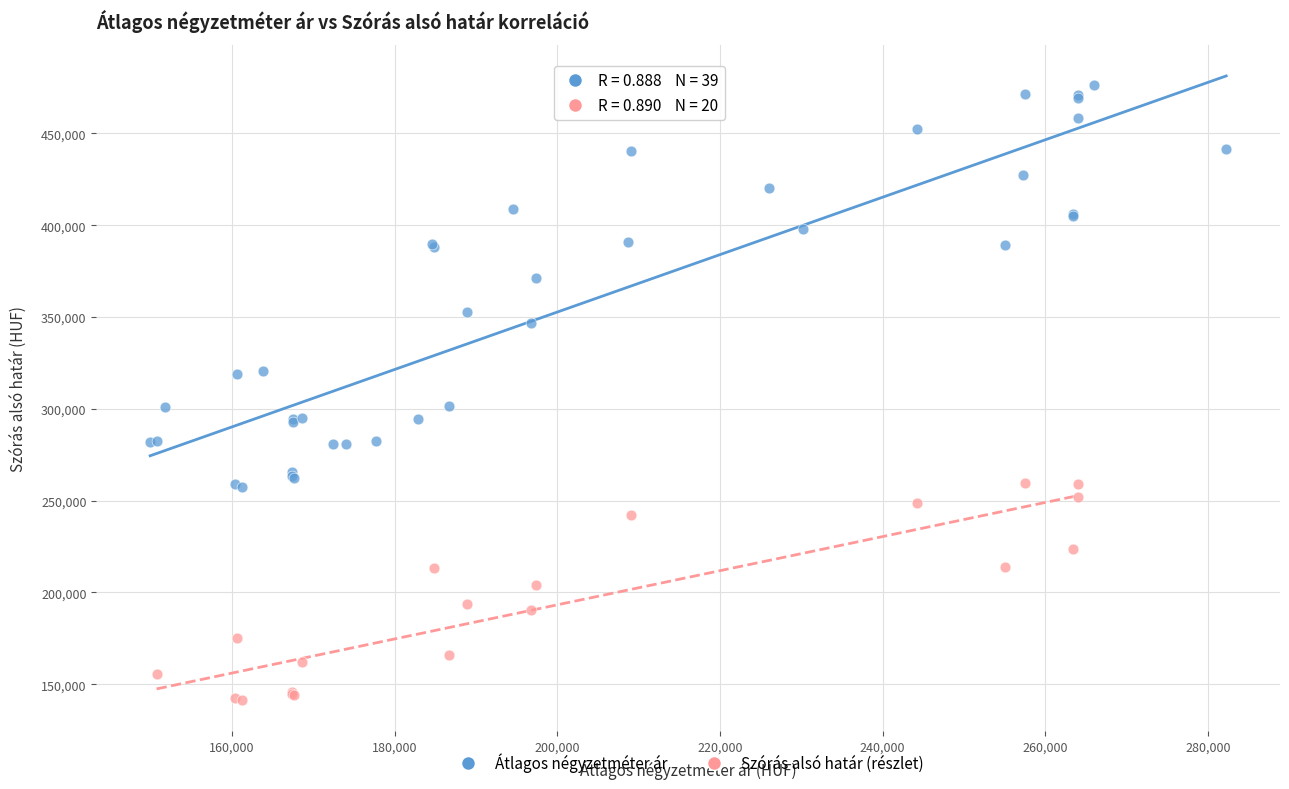

Which series has the largest Y range (max minus min)?

Átlagos négyzetméter ár